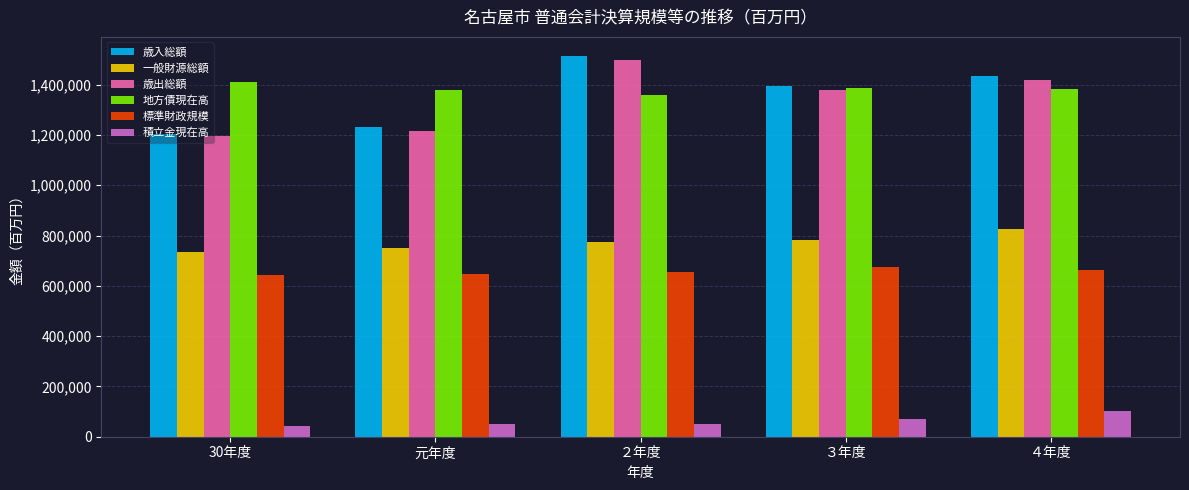

Is the value of 標準財政規模 at ２年度 greater than the value of 積立金現在高 at ４年度?

Yes